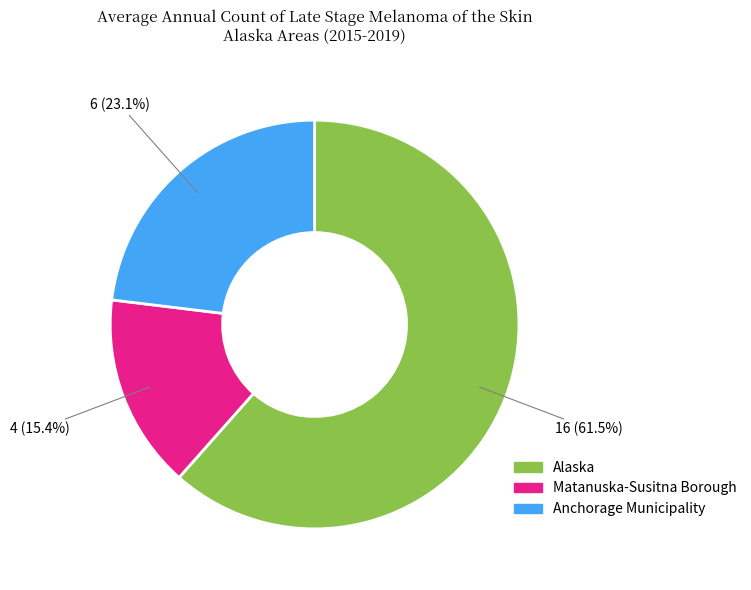

How many segments does this pie chart have?

3